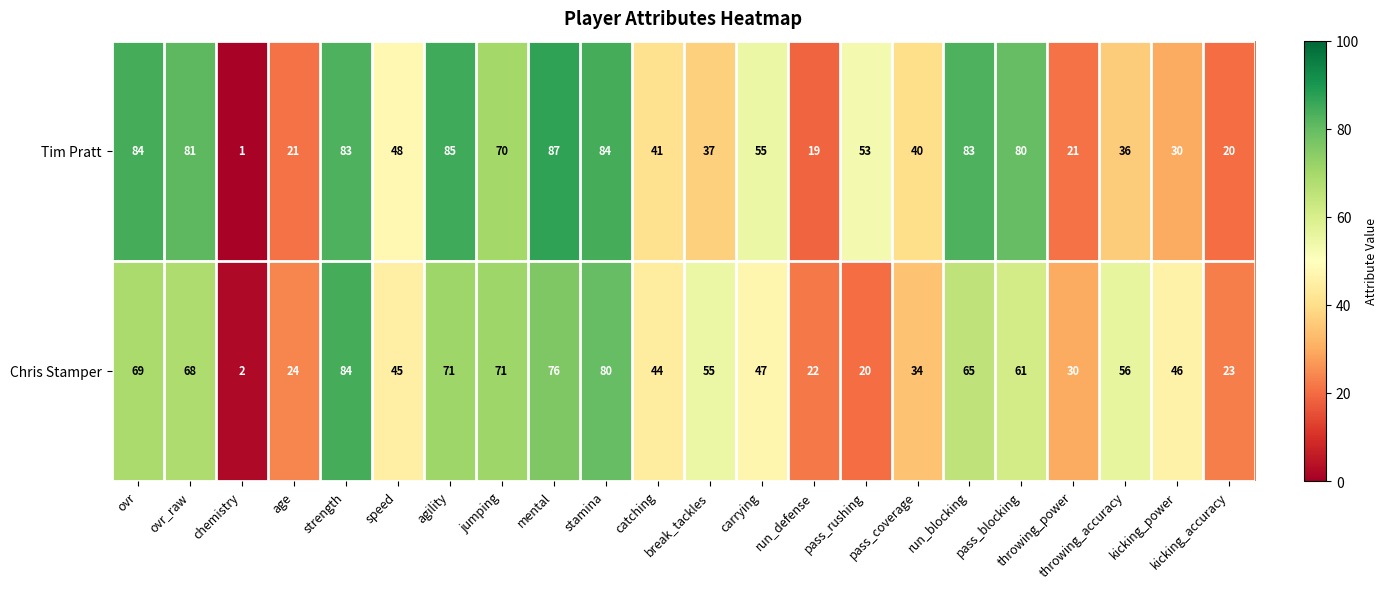

What is the difference between the maximum and second lowest values in the Chris Stamper series?

64